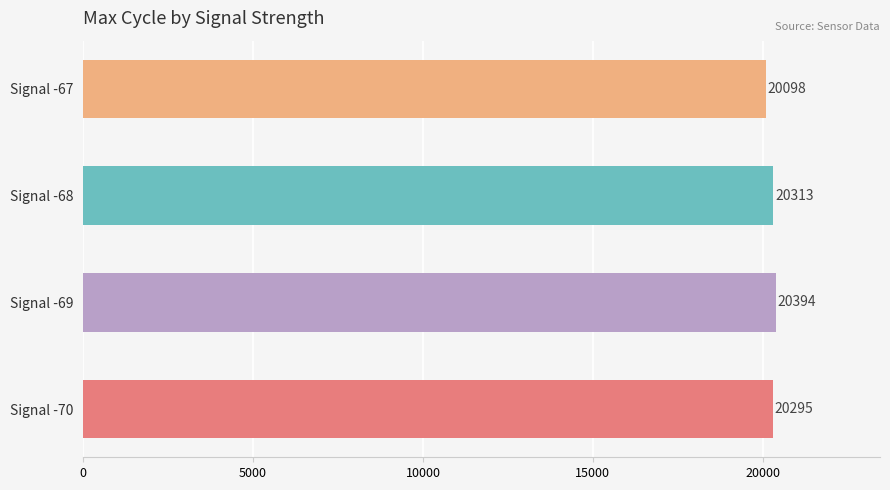

What is the change in value from Signal -69 to Signal -67?

-296